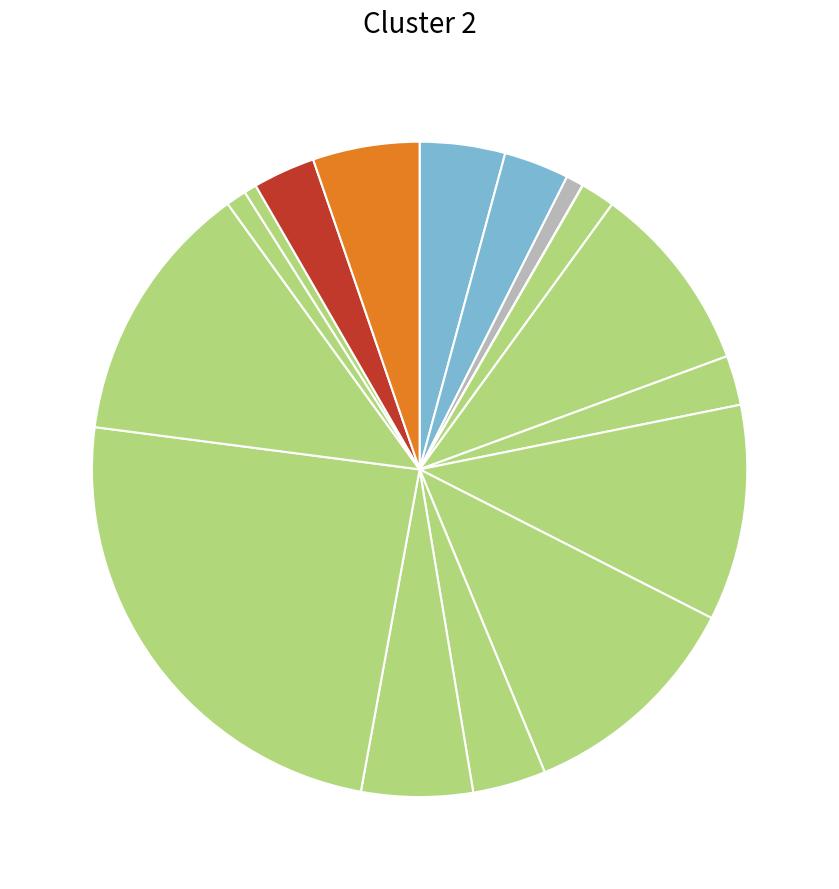

How many slices are in this pie chart?

17